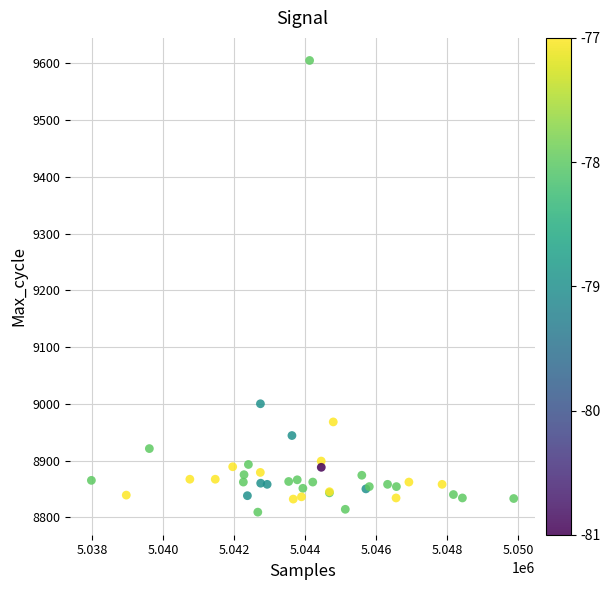

What Y value in the scatter plot is closest to 9207?

9000